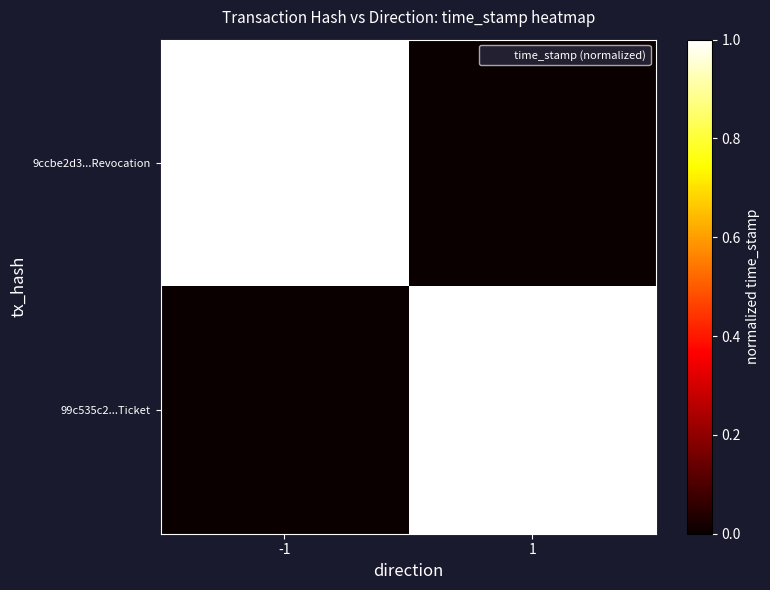

Which has a higher value, 1 or -1?

-1